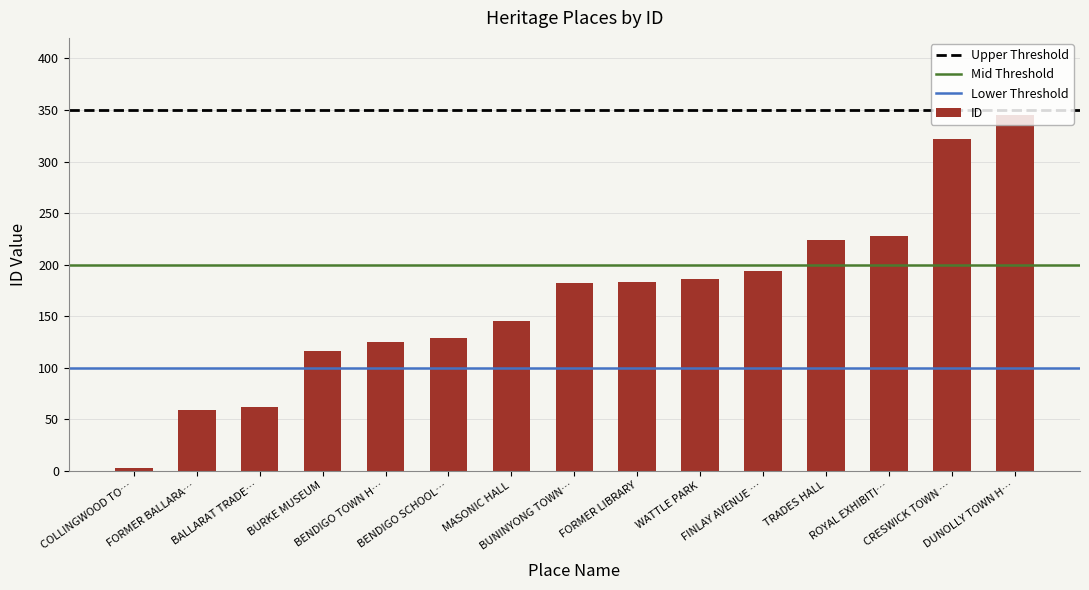

Does the chart contain stacked bars?

No